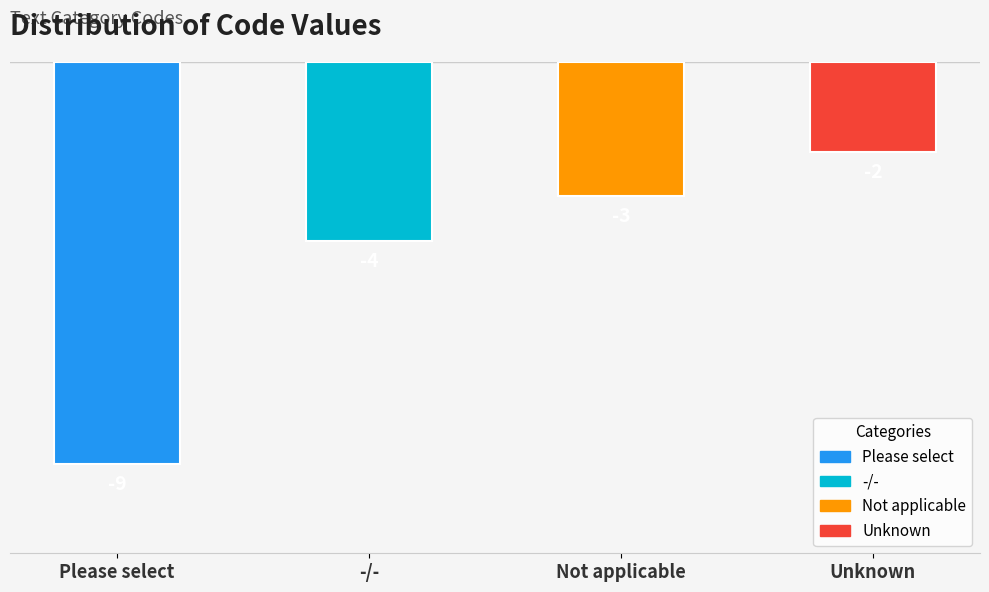

True or false: the data shows -3 at Not applicable.

True